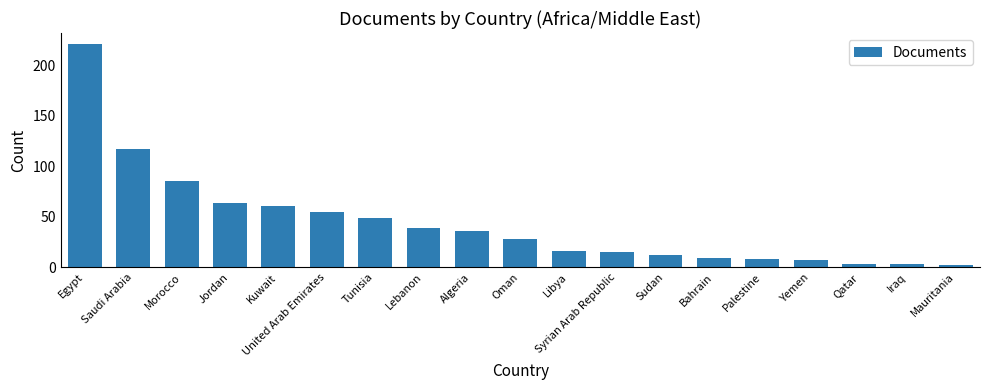

What is the label of the 7th bar from the right?

Sudan